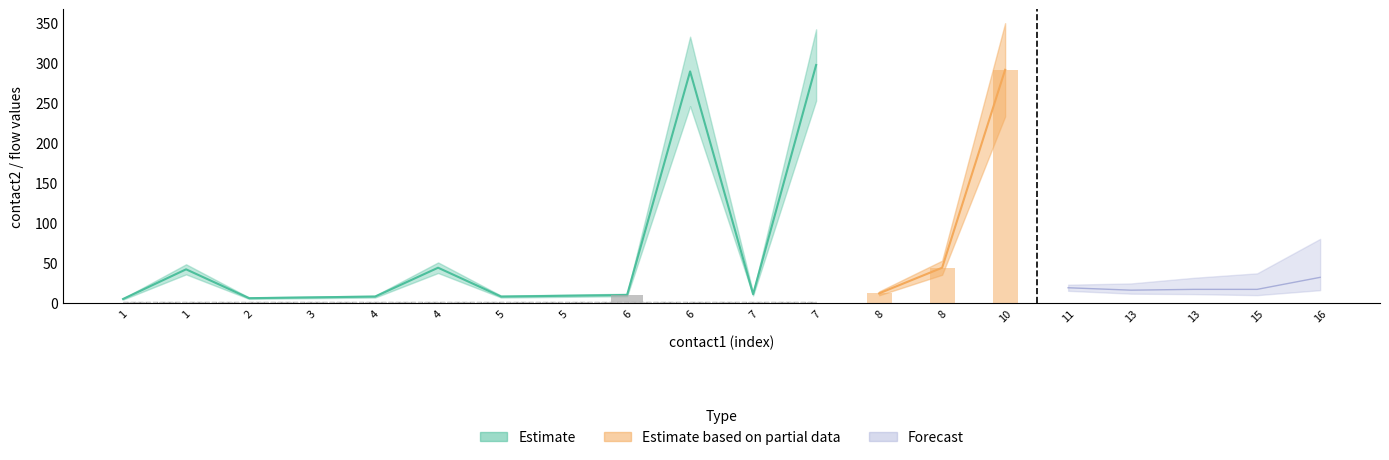

What is the approximate value of contact2 at 10, to the nearest 10?

290